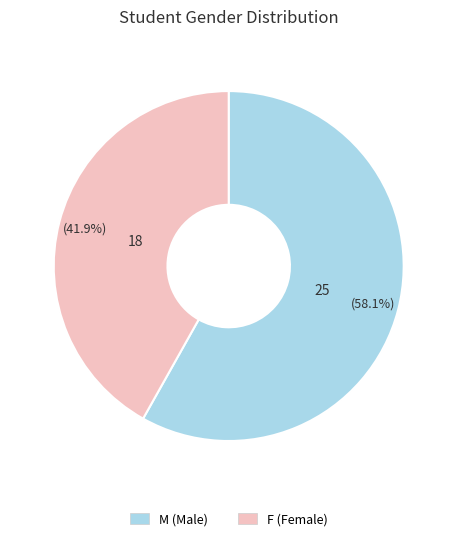

Is it true that M is 52% of the pie?

False